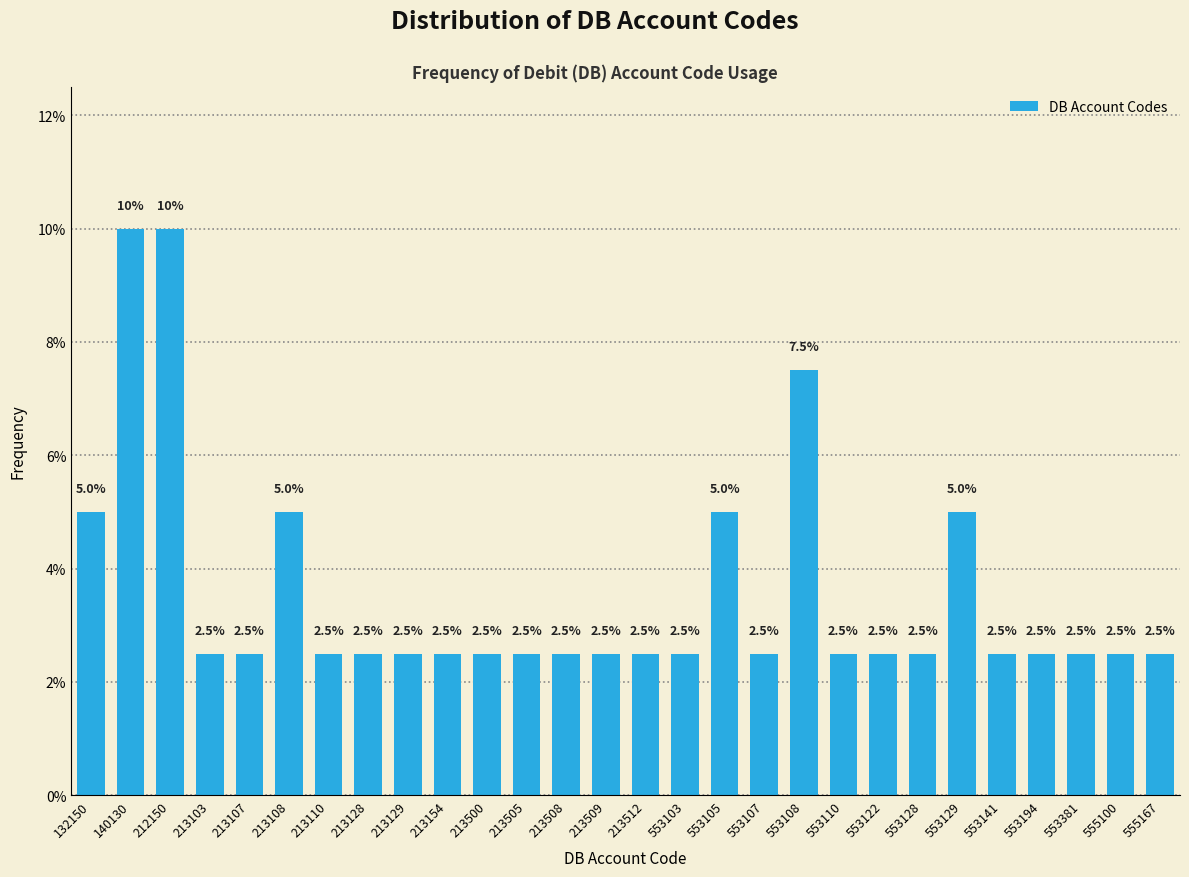

Reading right to left, transcribe all the data shown in this chart.

555167=2.5	555100=2.5	553381=2.5	553194=2.5	553141=2.5	553129=5.0	553128=2.5	553122=2.5	553110=2.5	553108=7.5	553107=2.5	553105=5.0	553103=2.5	213512=2.5	213509=2.5	213508=2.5	213505=2.5	213500=2.5	213154=2.5	213129=2.5	213128=2.5	213110=2.5	213108=5.0	213107=2.5	213103=2.5	212150=10.0	140130=10.0	132150=5.0